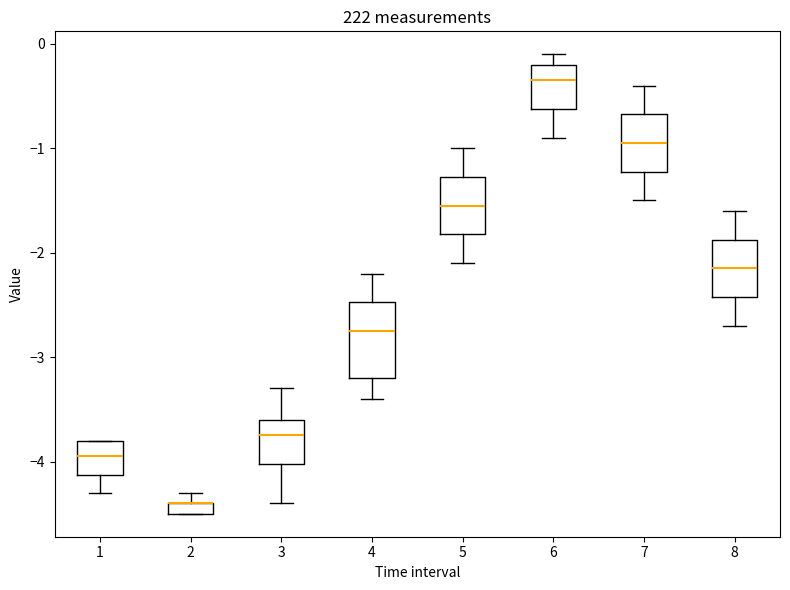

Which box is the tallest, from its lower edge to its upper edge?

4